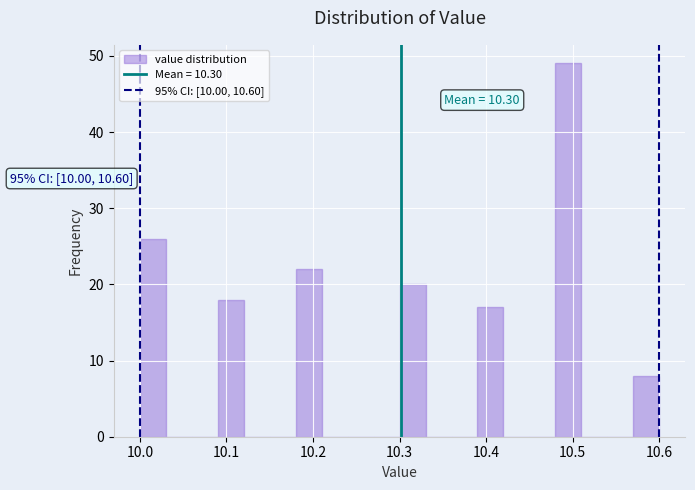

Around what value on the x-axis is the tallest bar? Give the approximate position of its centre, as read against the axis.

10.50